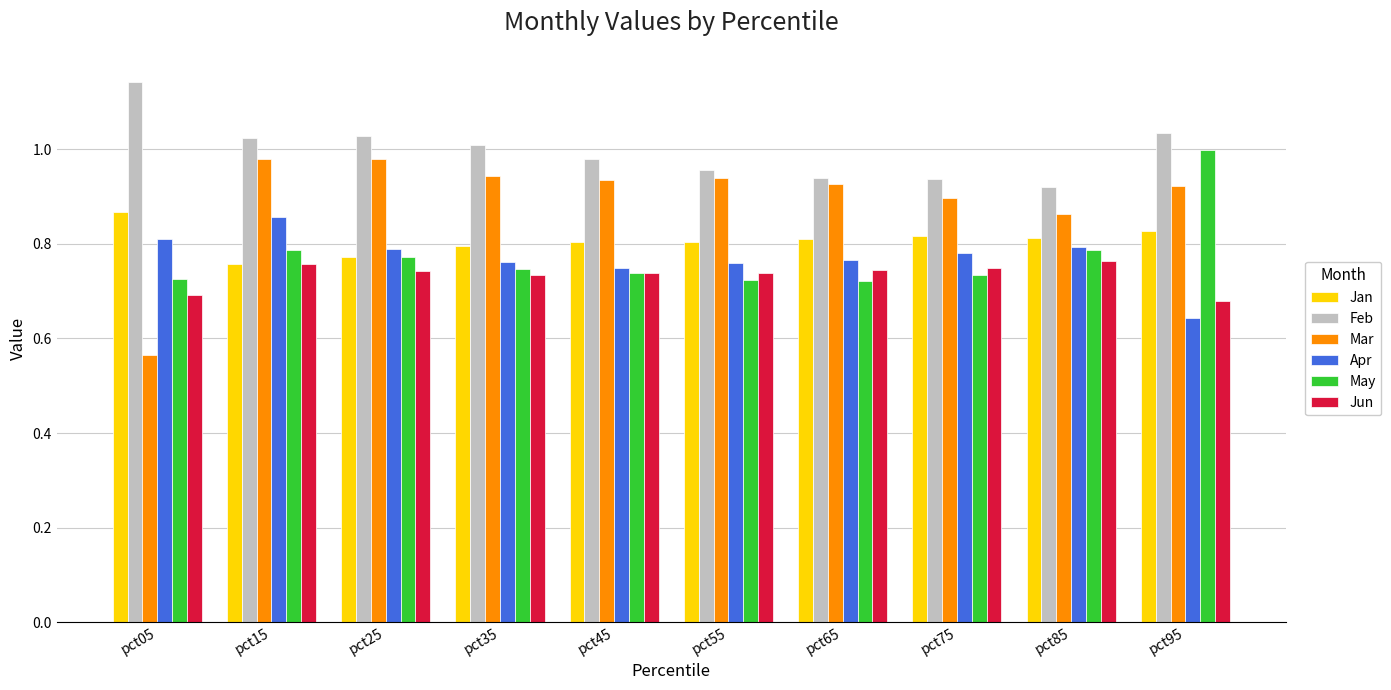

True or false: May has a value of 0.8 at pct15.

True